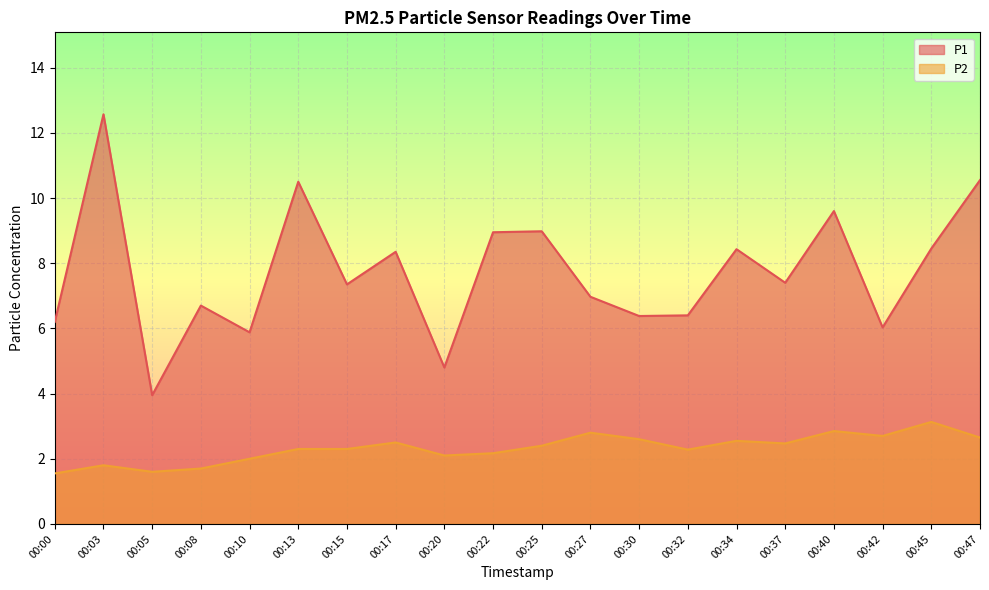

What is the total value across all series at 00:00?

7.8